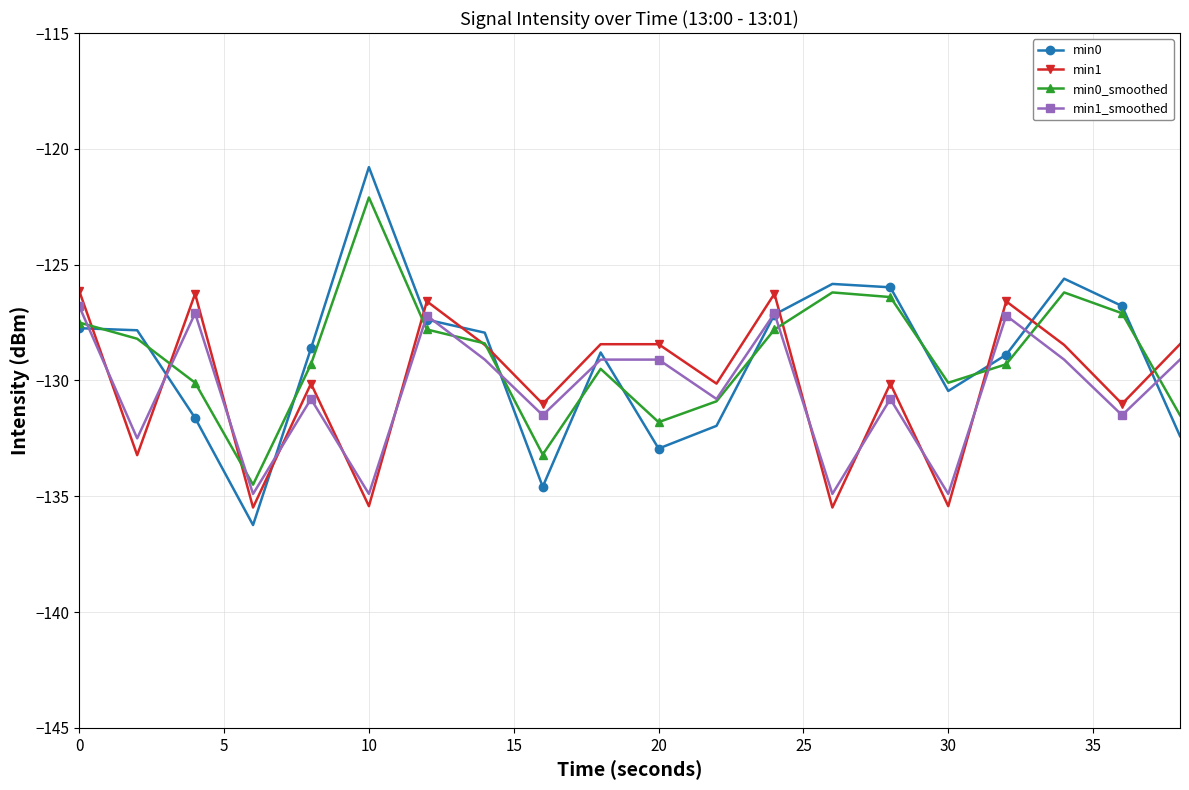

What is the value of the min1_smoothed point at the 10th from the left?

-129.1